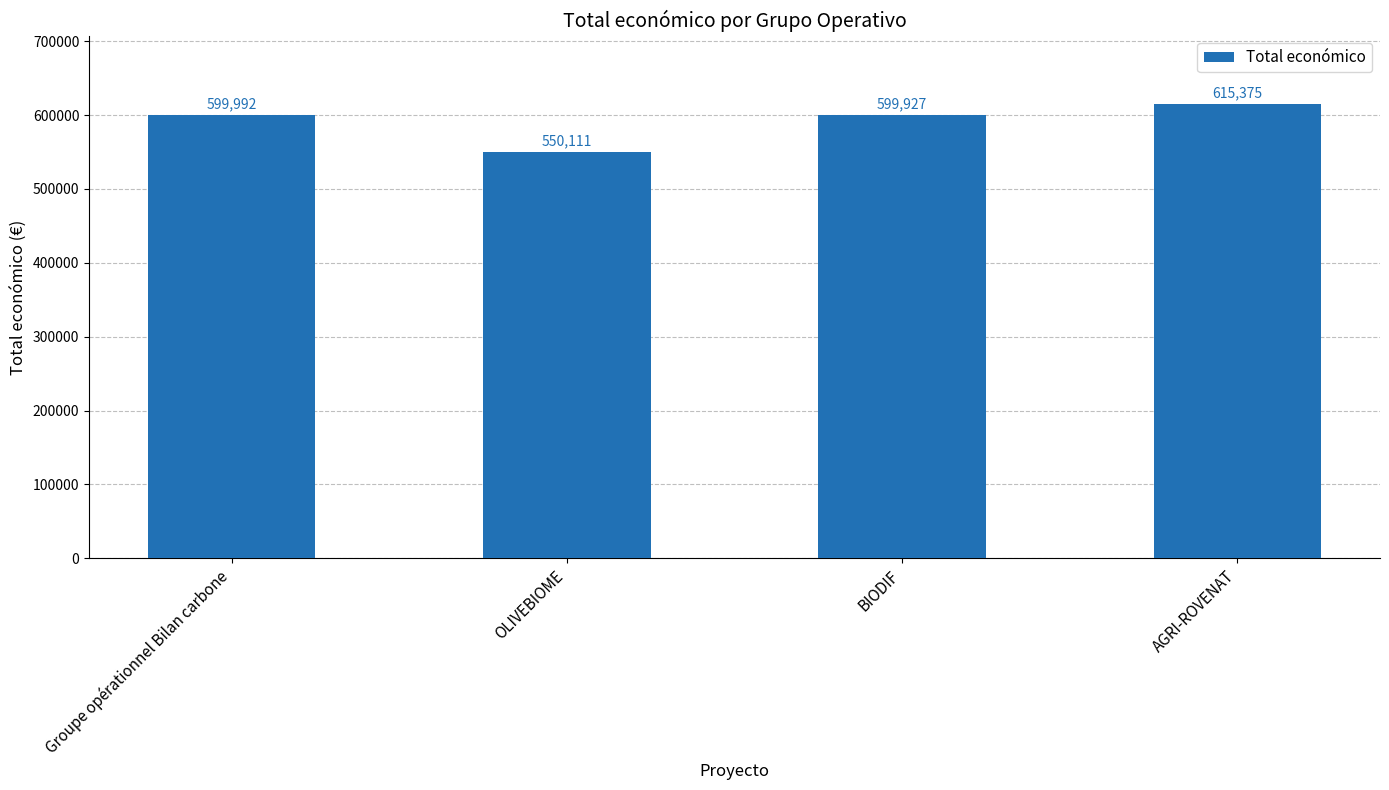

Rank the categories by value from highest to lowest.

AGRI-ROVENAT, Groupe opérationnel Bilan carbone, BIODIF, OLIVEBIOME